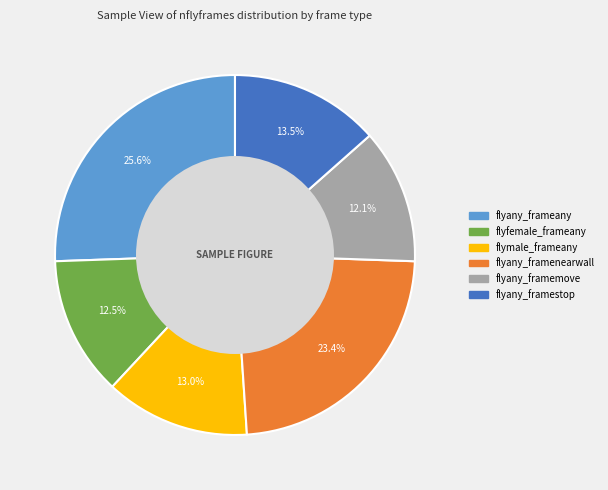

Which slice is the largest?

flyany_frameany